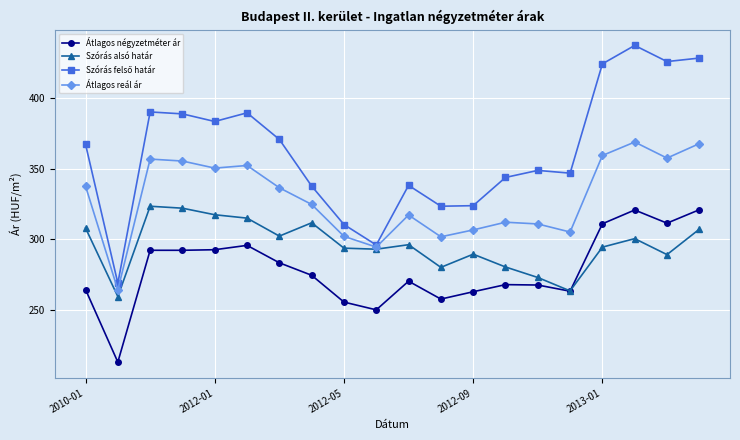

True or false: Átlagos reál ár and Átlagos négyzetméter ár intersect in this chart.

False